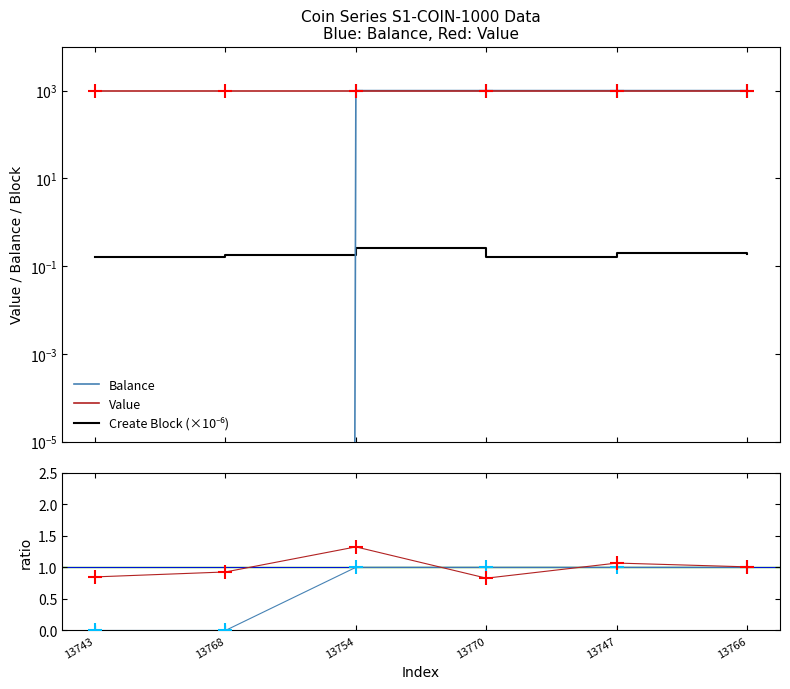

How many lines are shown in the chart?

5